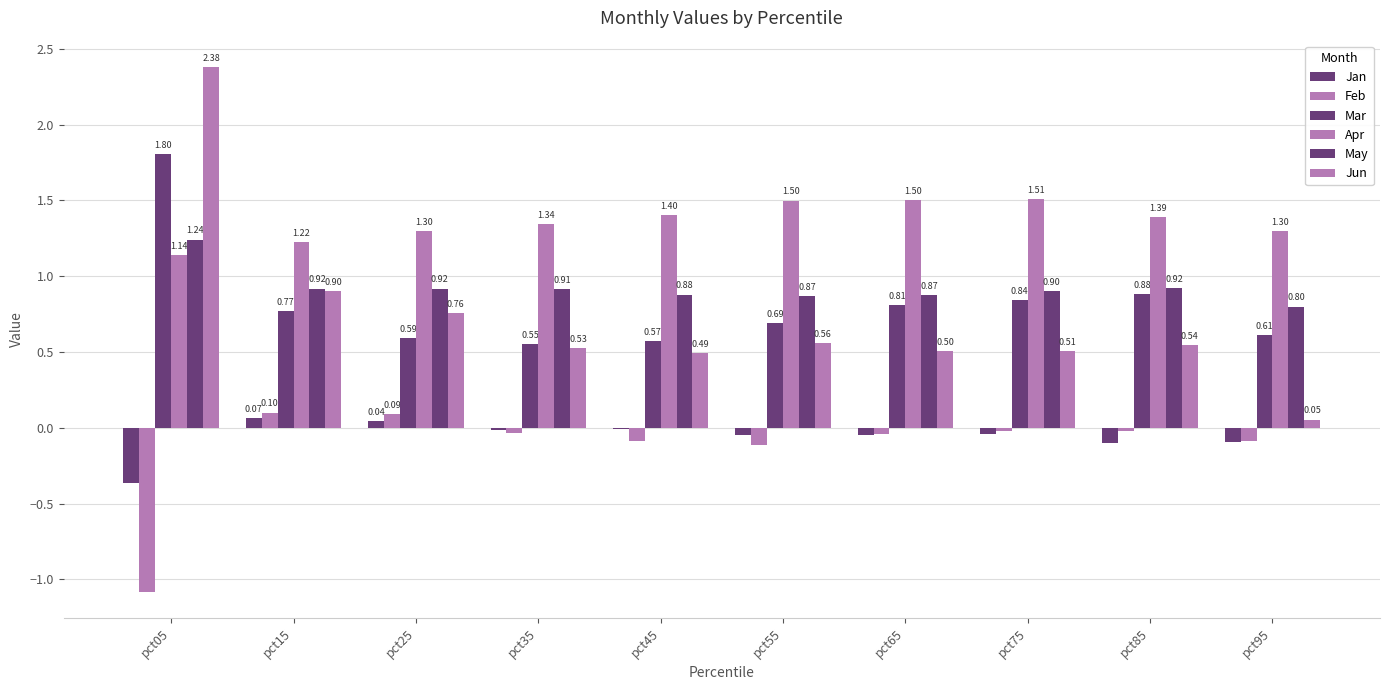

How many groups of bars are there?

10